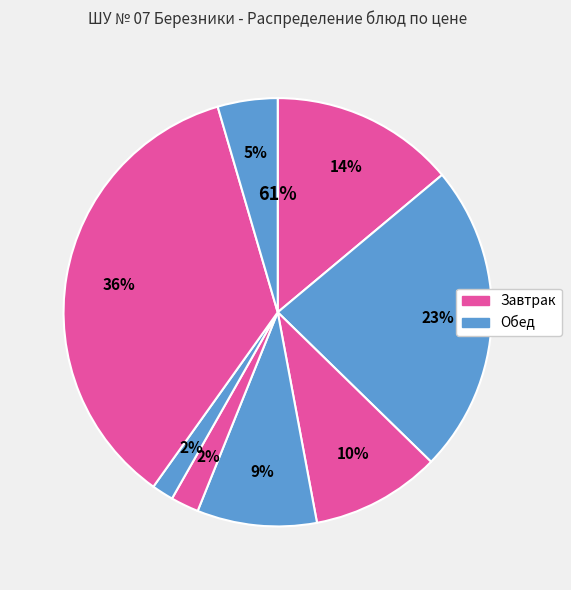

What percentage is the Хлеб пшеничный slice, to the nearest percent?

2%